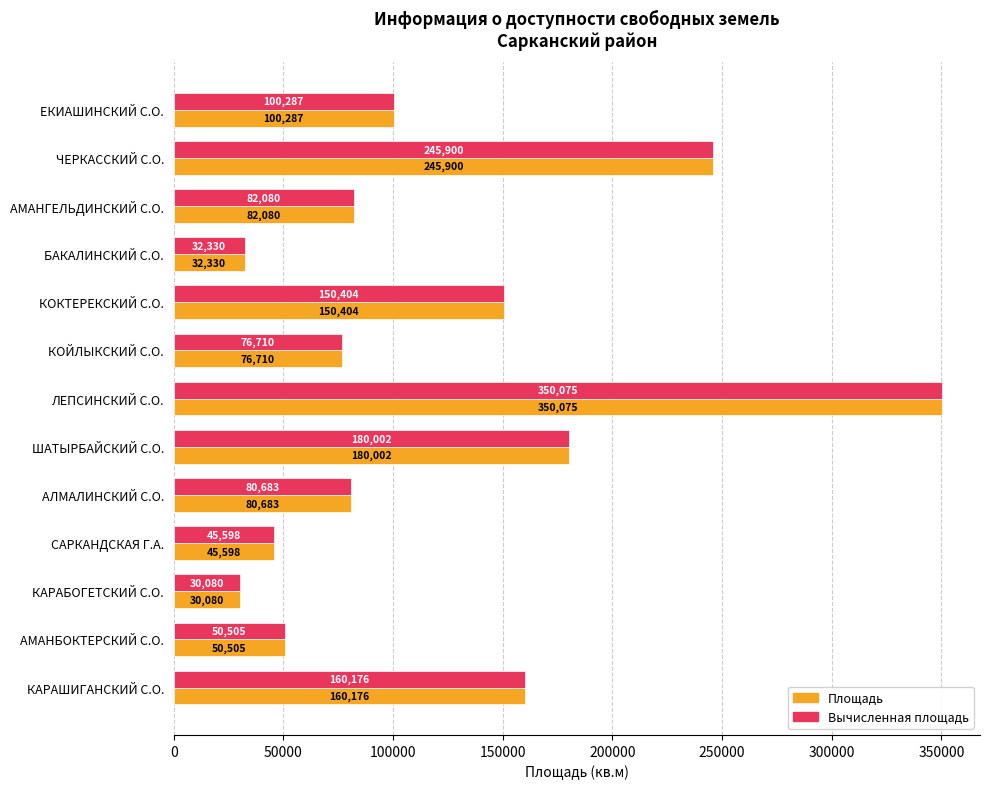

Rank the categories by Вычисленная площадь value from highest to lowest.

ЛЕПСИНСКИЙ С.О., ЧЕРКАССКИЙ С.О., ШАТЫРБАЙСКИЙ С.О., КАРАШИГАНСКИЙ С.О., КОКТЕРЕКСКИЙ С.О., ЕКИАШИНСКИЙ С.О., АМАНГЕЛЬДИНСКИЙ С.О., АЛМАЛИНСКИЙ С.О., КОЙЛЫКСКИЙ С.О., АМАНБОКТЕРСКИЙ С.О., САРКАНДСКАЯ Г.А., БАКАЛИНСКИЙ С.О., КАРАБОГЕТСКИЙ С.О.